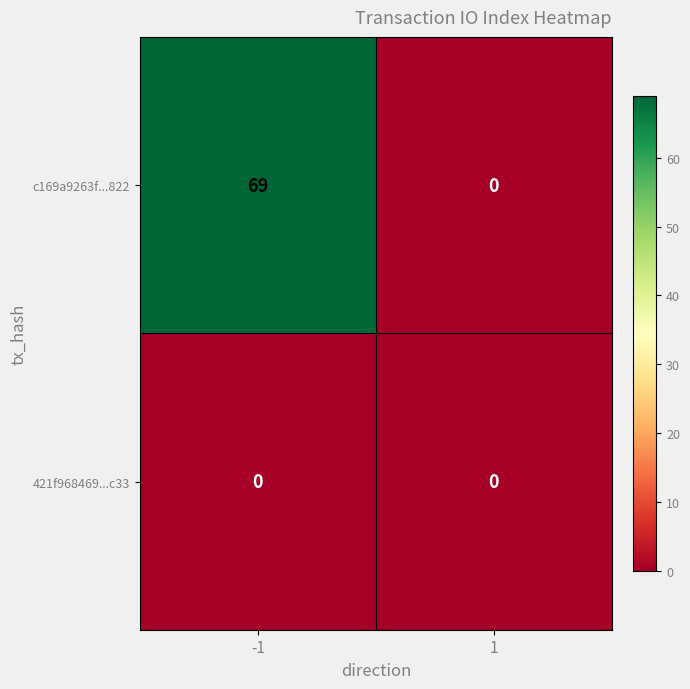

What is the highest value of the c169a9263f...822 series?

69